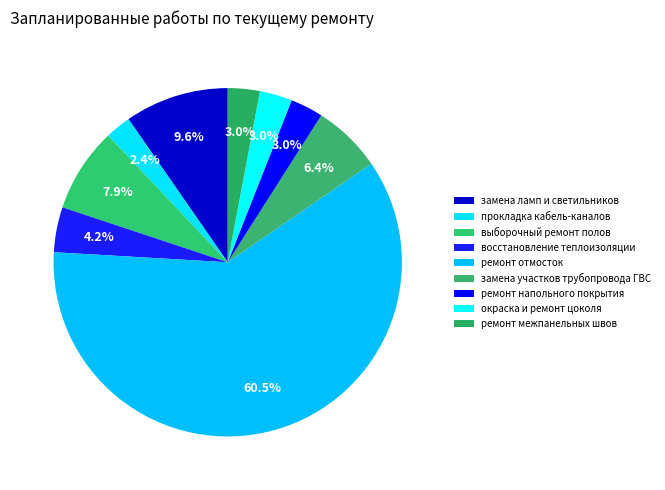

Count the number of slices in the pie.

9